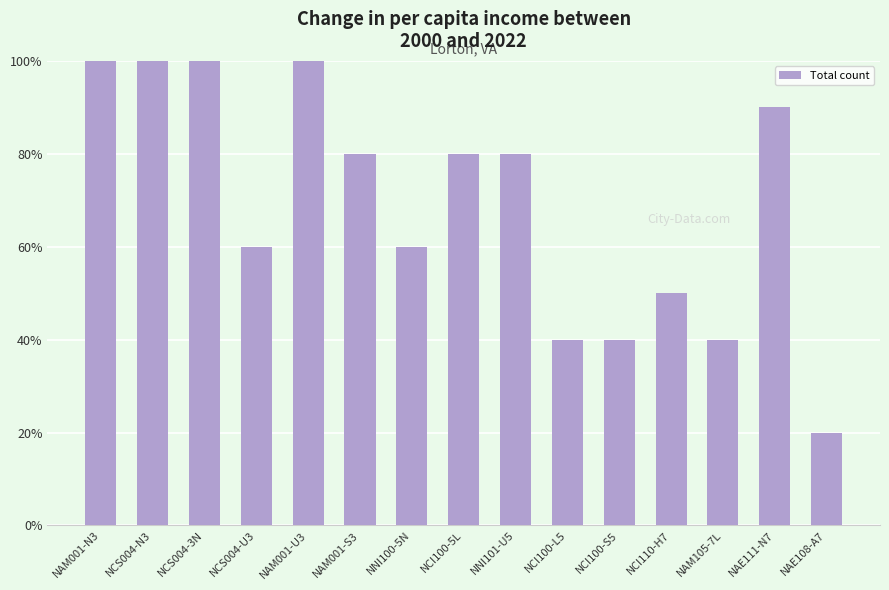

What is the ratio of the value at NNI101-U5 to the value at NAE111-N7?

0.9